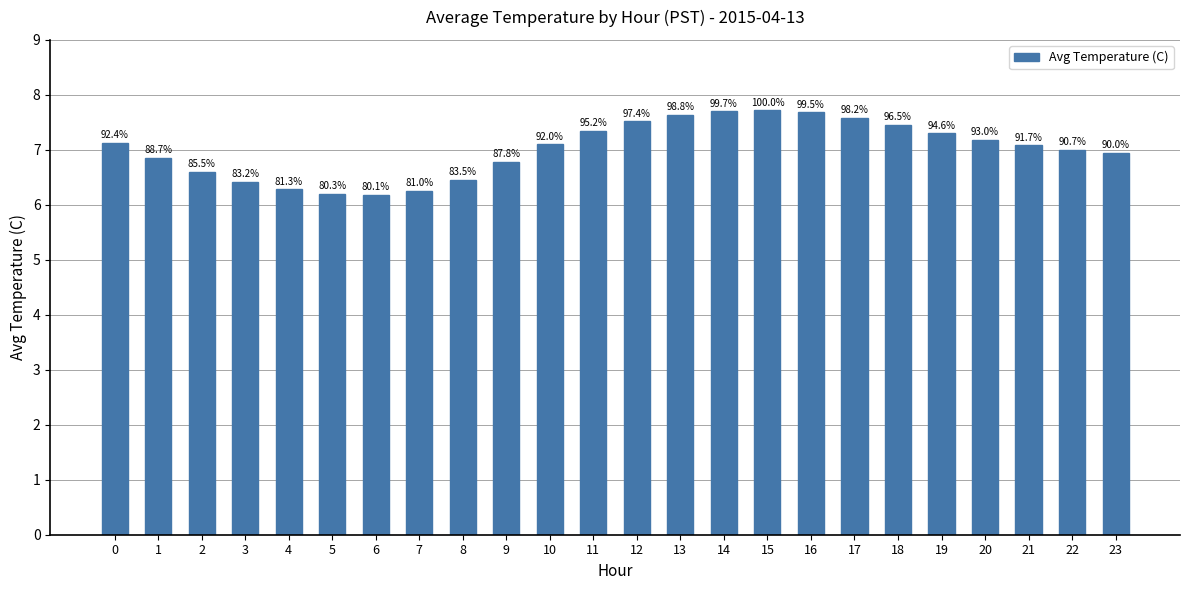

List the labels in order of value, smallest first.

6, 5, 7, 4, 3, 8, 2, 9, 1, 23, 22, 21, 10, 0, 20, 19, 11, 18, 12, 17, 13, 16, 14, 15